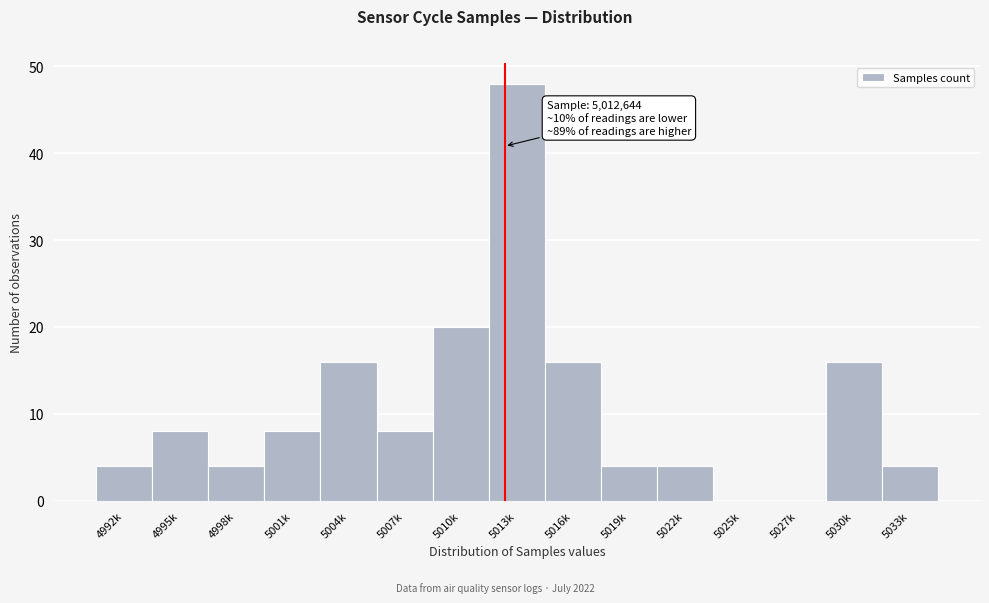

Reading left to right, list all the values displayed in this chart.

4992k=4	4995k=8	4998k=4	5001k=8	5004k=16	5007k=8	5010k=20	5013k=48	5016k=16	5019k=4	5022k=4	5025k=0	5027k=0	5030k=16	5033k=4